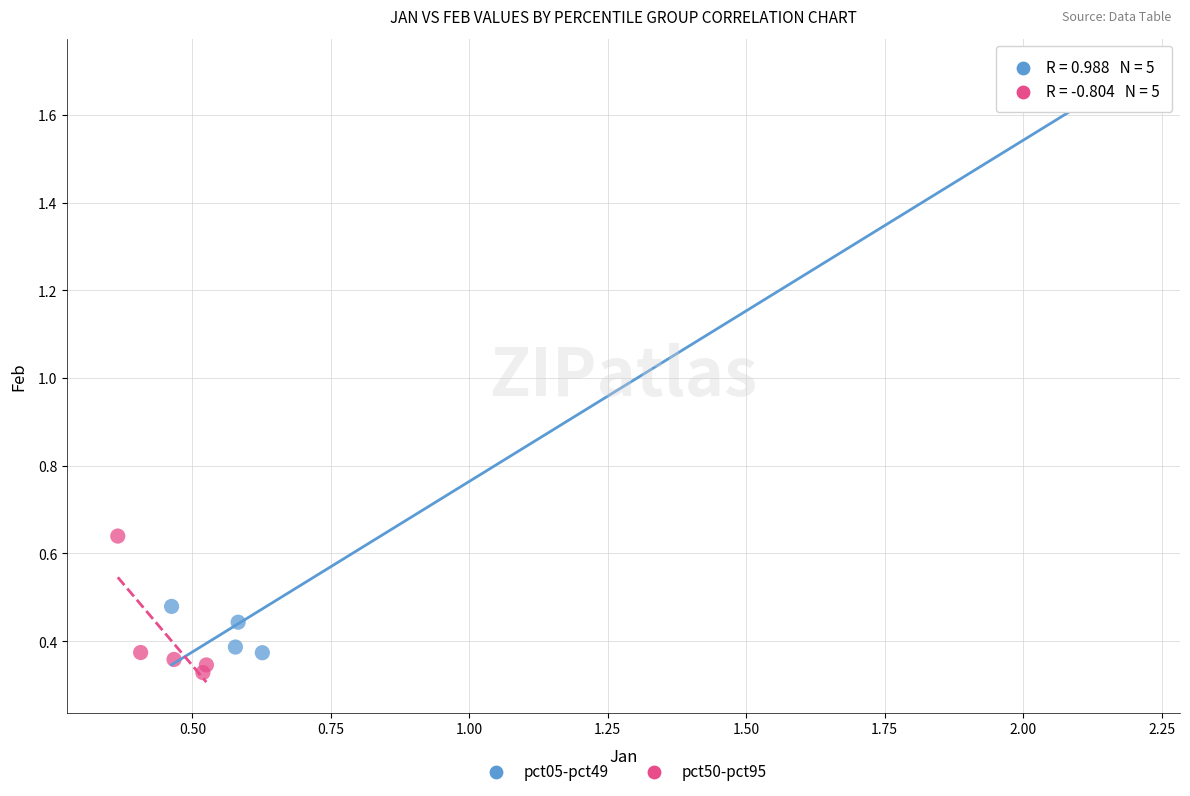

Which series reaches the maximum Y coordinate?

pct05-pct49